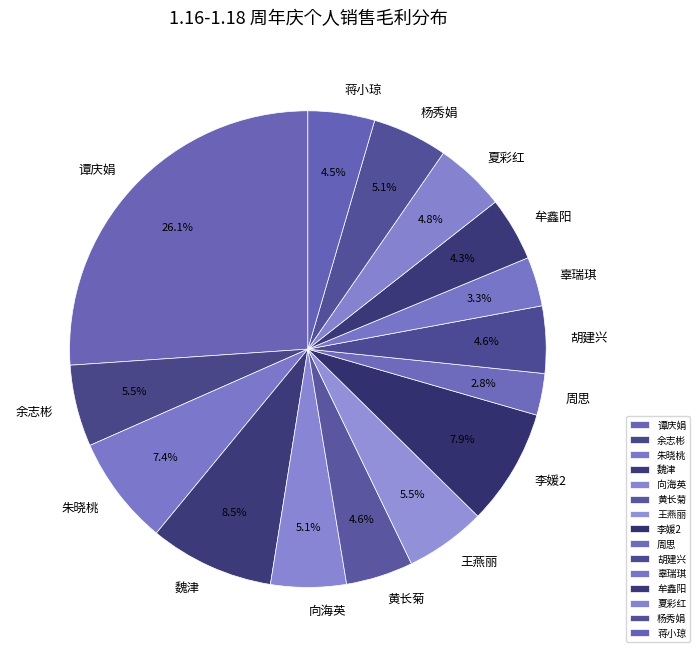

How many slices are in this pie chart?

15